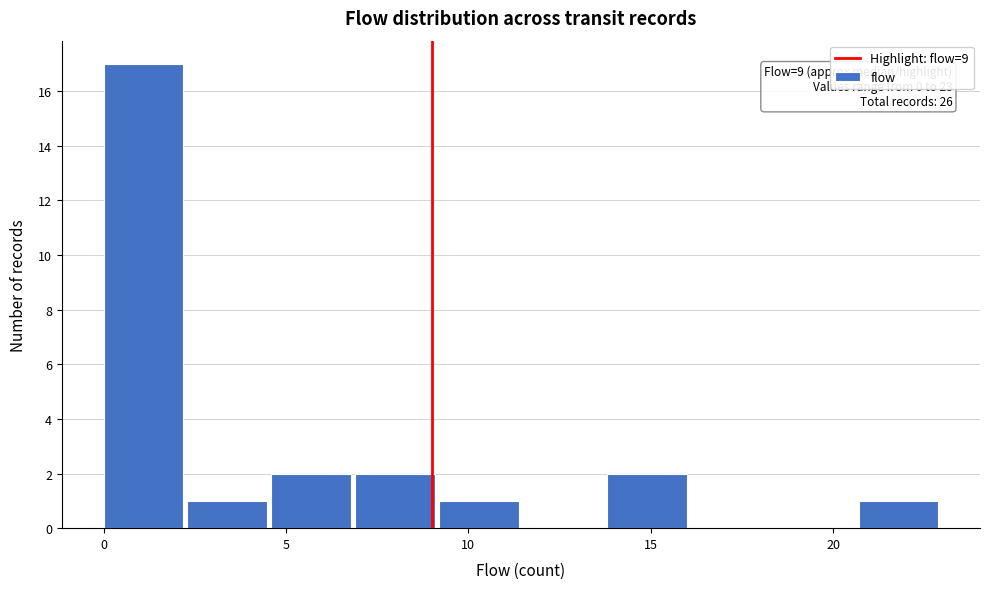

Which range on the x-axis has the tallest bar?

0.0 to 2.3